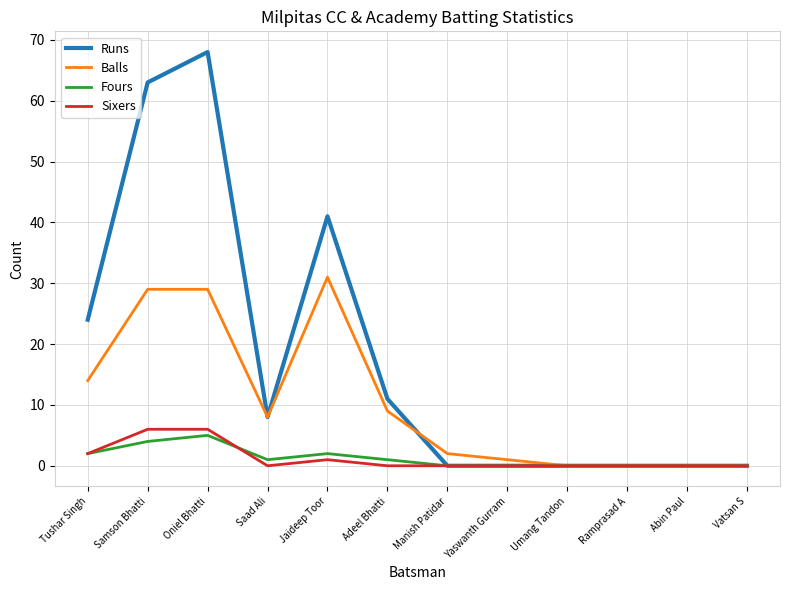

Reading right to left, transcribe all the data shown in this chart.

Runs: 0	0	0	0	0	0	11	41	8	68	63	24
Balls: 0	0	0	0	1	2	9	31	8	29	29	14
Fours: 0	0	0	0	0	0	1	2	1	5	4	2
Sixers: 0	0	0	0	0	0	0	1	0	6	6	2